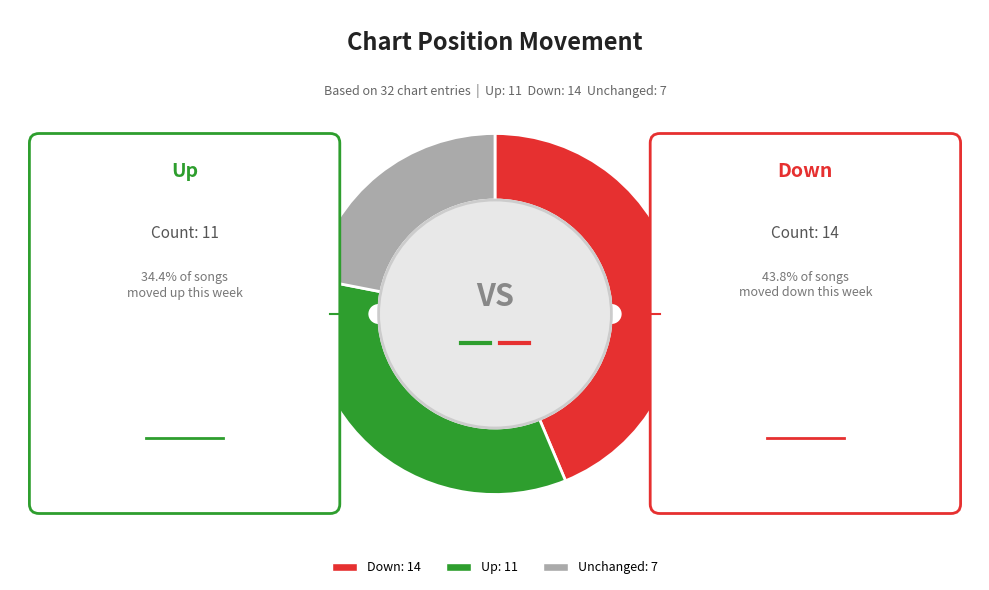

True or false: down accounts for 44% of the total.

True